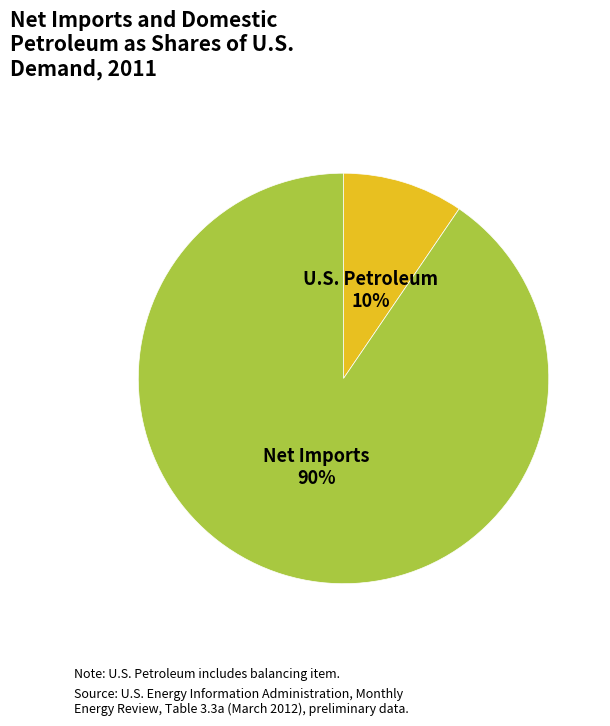

The U.S. Petroleum slice represents 10% of the pie. True or false?

True